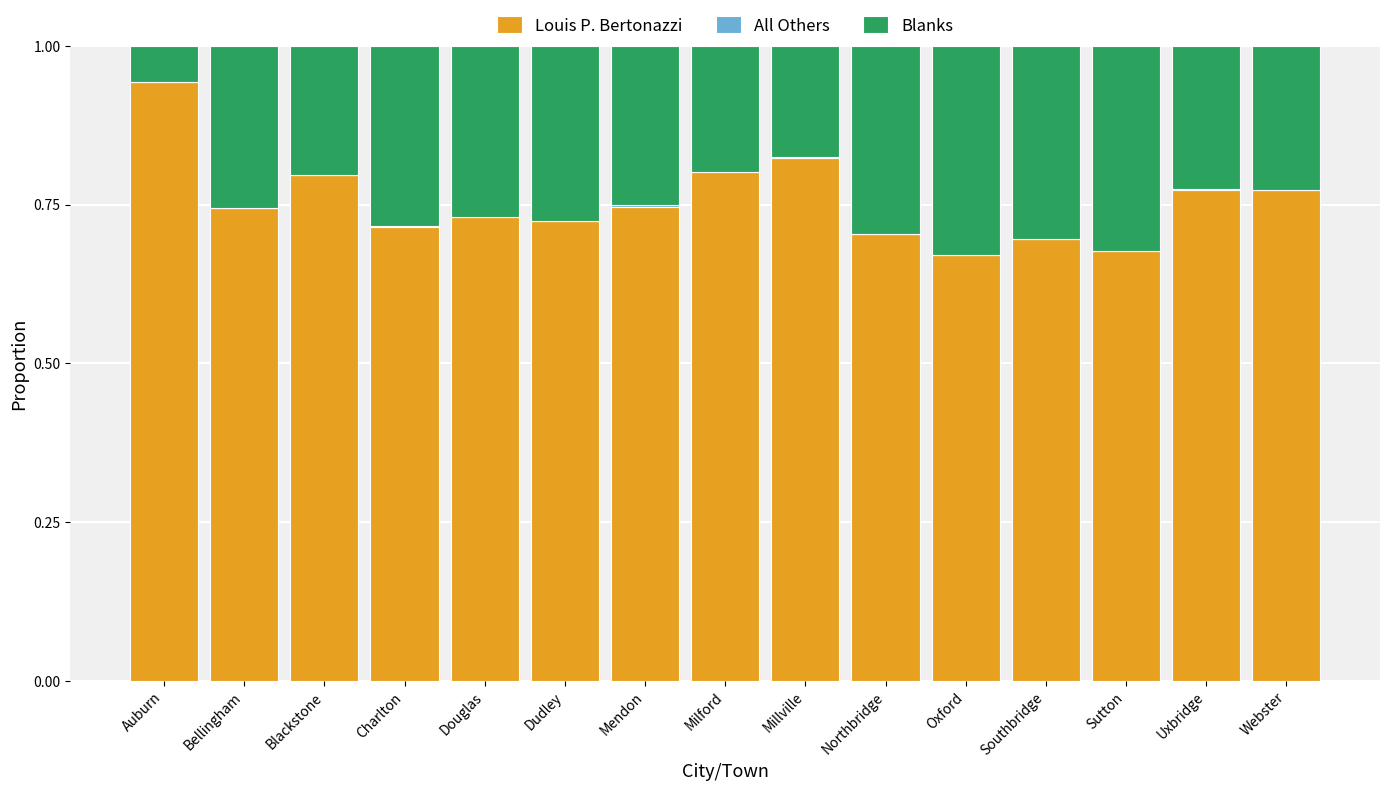

What is the total value across all series at Southbridge?

1.0